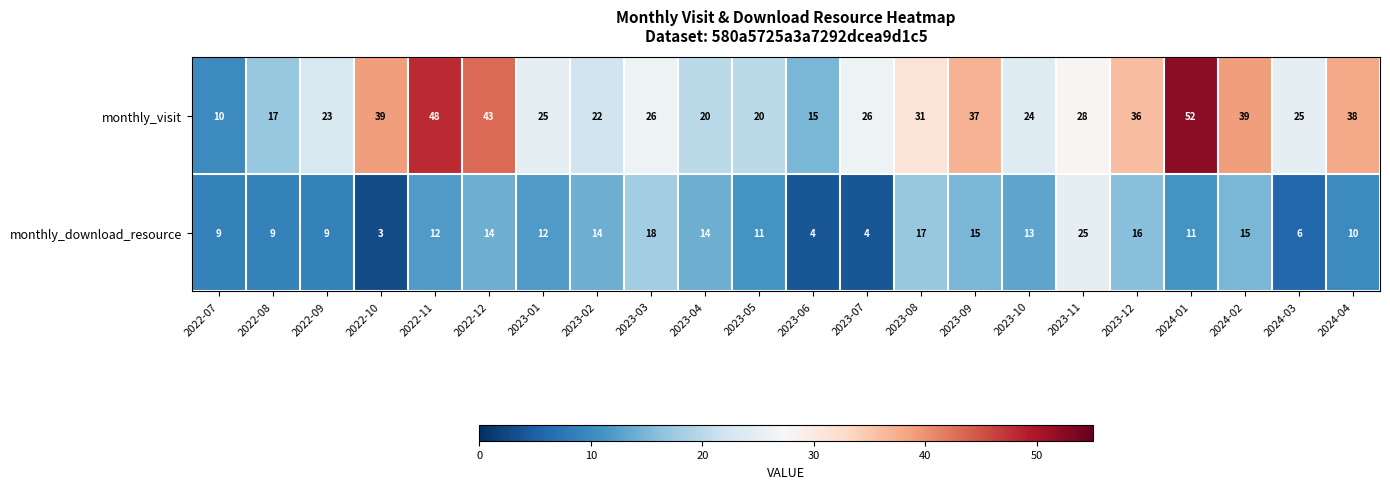

What is the difference between the monthly_visit values at 2023-09 and 2023-04?

17